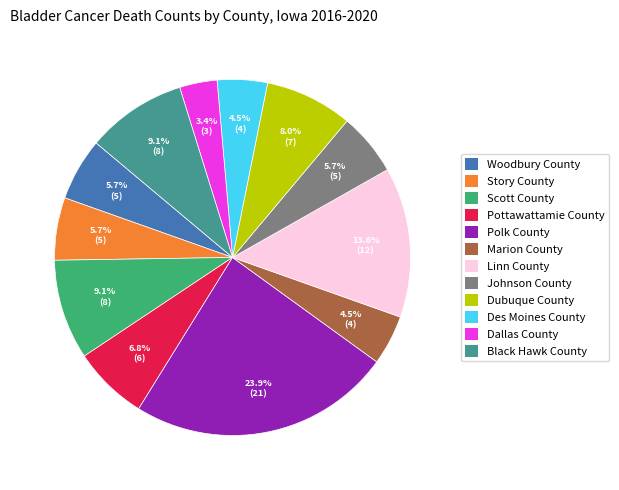

Is there any slice that represents more than half of the pie?

No